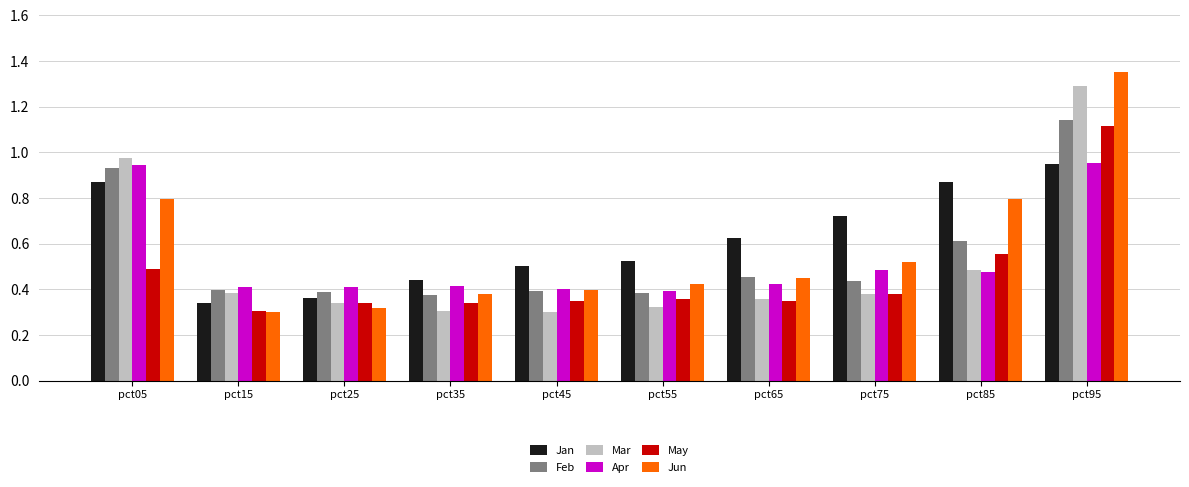

At which category is the sum across all series the highest?

pct95